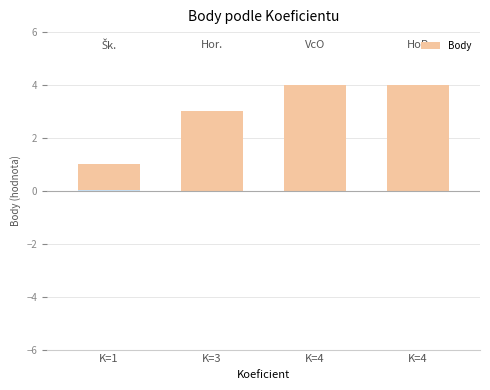

Is it true that the value at 4 is 4?

True